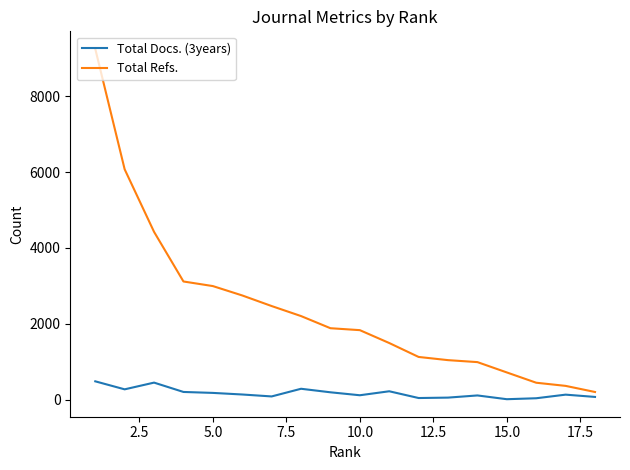

What are all the series names shown in the legend?

Total Docs. (3years), Total Refs.